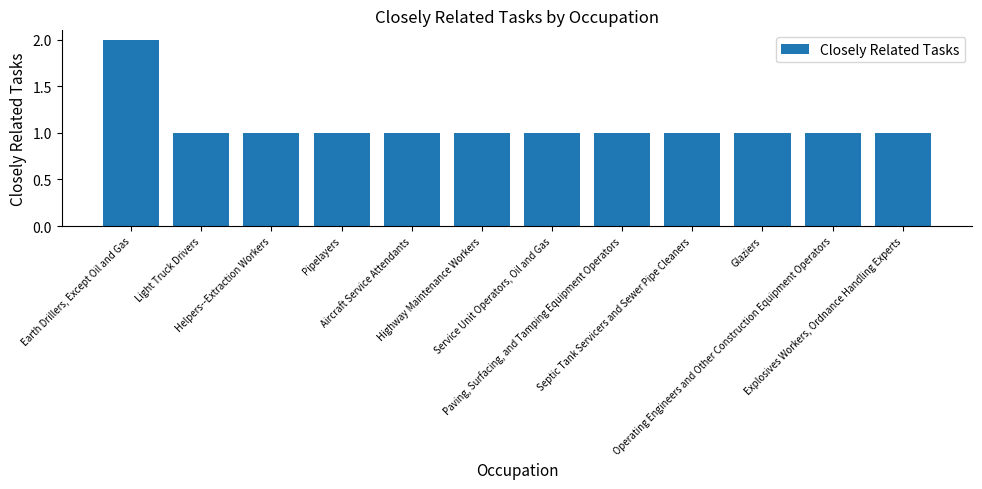

How many distinct data groups are displayed?

1